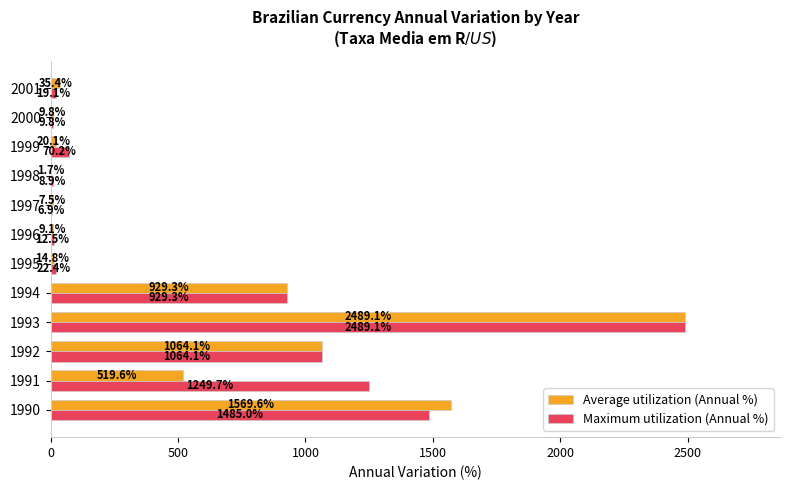

Which label corresponds to the largest value in the chart?

1993